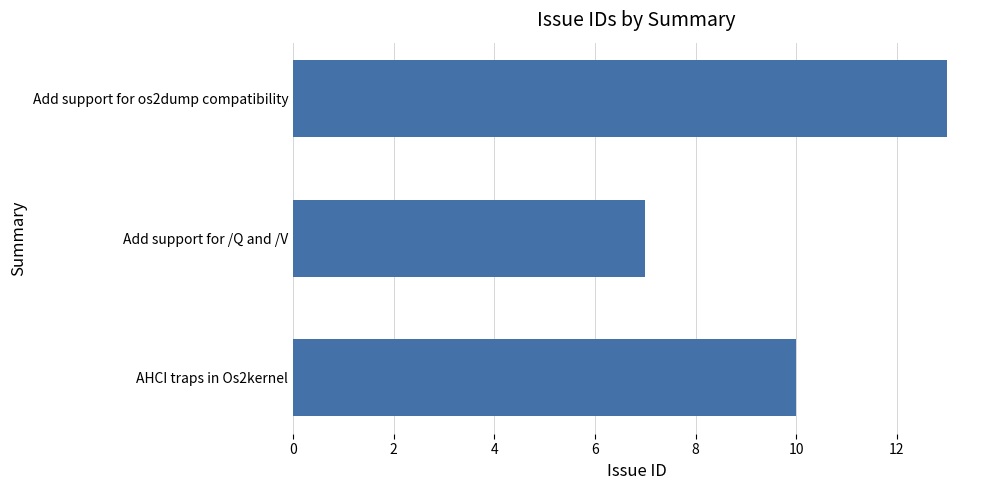

How many data points are less than 10?

1